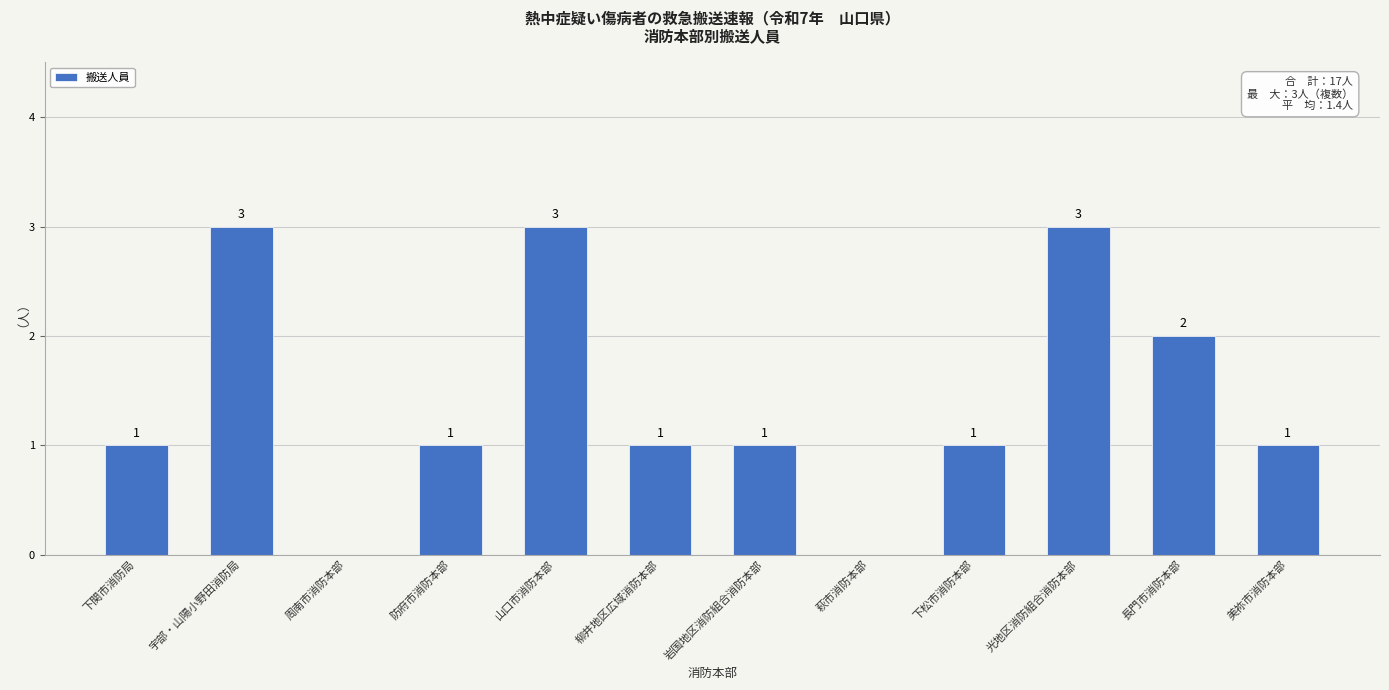

Reading left to right, extract all data points from this chart.

下関市消防局=1	宇部・山陽小野田消防局=3	周南市消防本部=0	防府市消防本部=1	山口市消防本部=3	柳井地区広域消防本部=1	岩国地区消防組合消防本部=1	萩市消防本部=0	下松市消防本部=1	光地区消防組合消防本部=3	長門市消防本部=2	美祢市消防本部=1